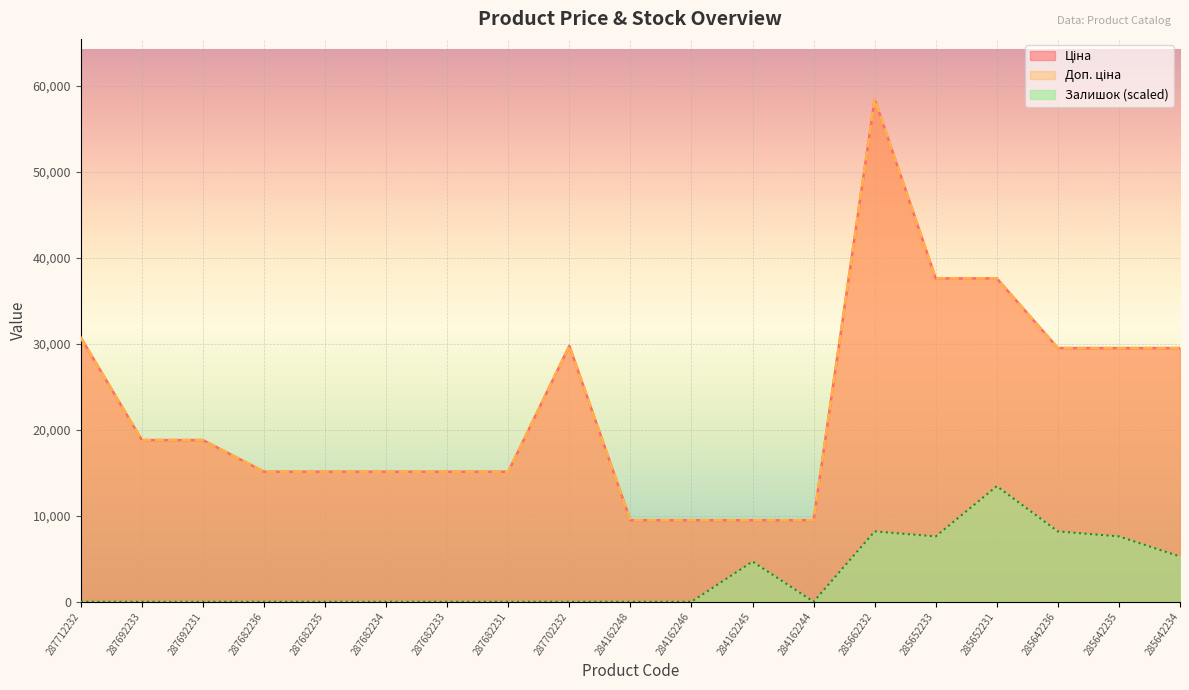

True or false: Ціна and Доп. ціна intersect in this chart.

False